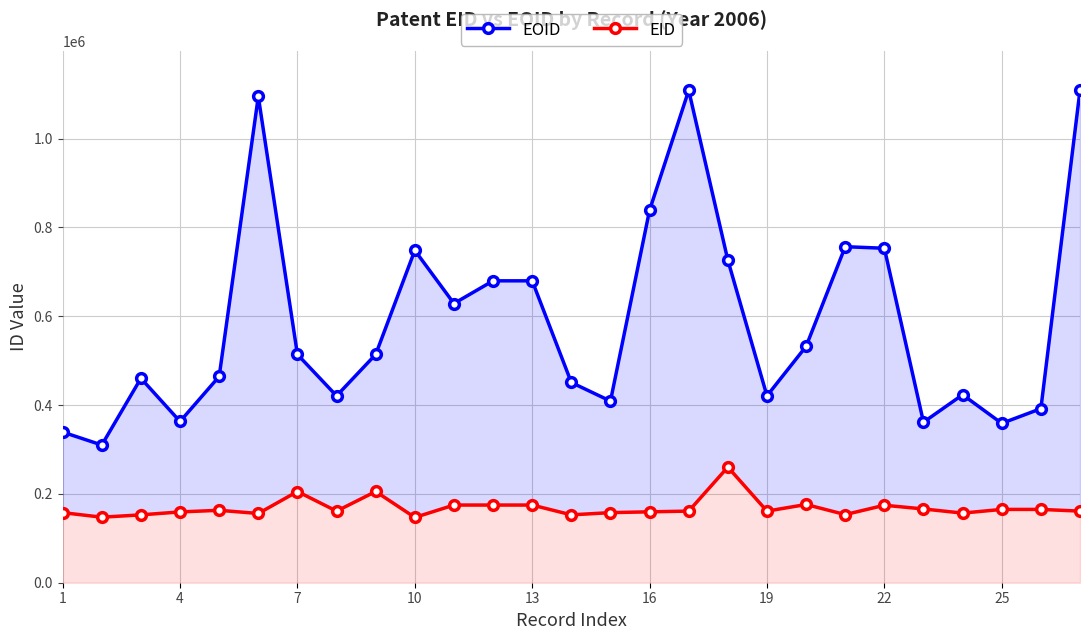

What is the greatest value displayed?

1108603